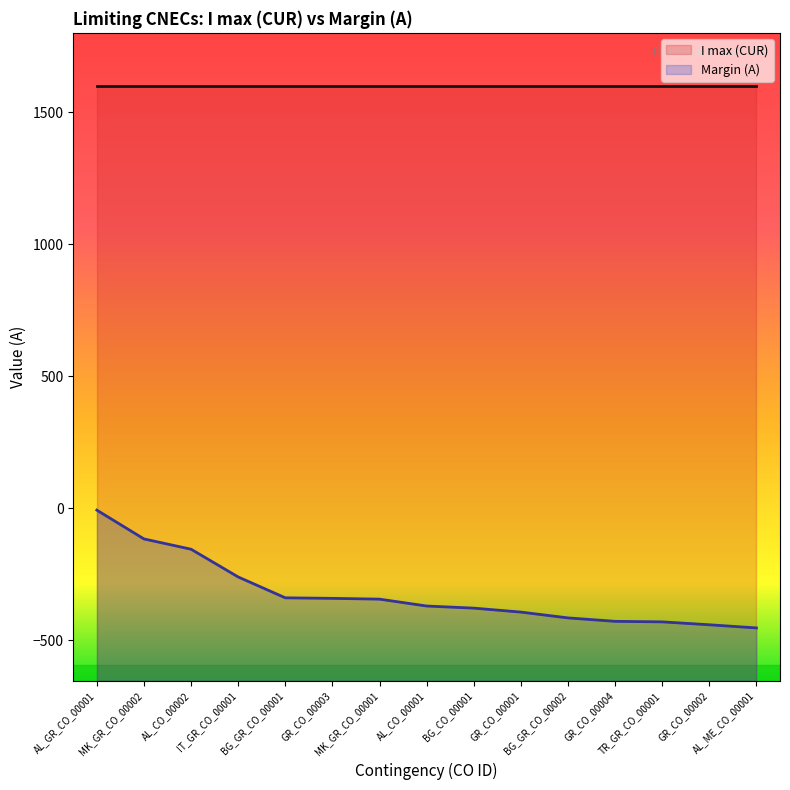

What is the label of the 7th point from the left?

MK_GR_CO_00001